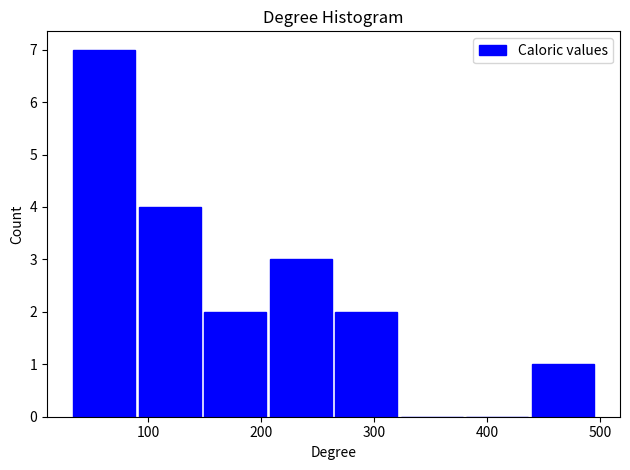

Reading left to right, transcribe this chart: for each bar, give the range it covers on the x-axis and its height. Neither the bar edges nor the heights are printed on the chart, so give them approximately, as read against the axes.

32 to 90: 7
90 to 148: 4
148 to 206: 2
206 to 264: 3
264 to 322: 2
322 to 380: 0
380 to 438: 0
438 to 496: 1